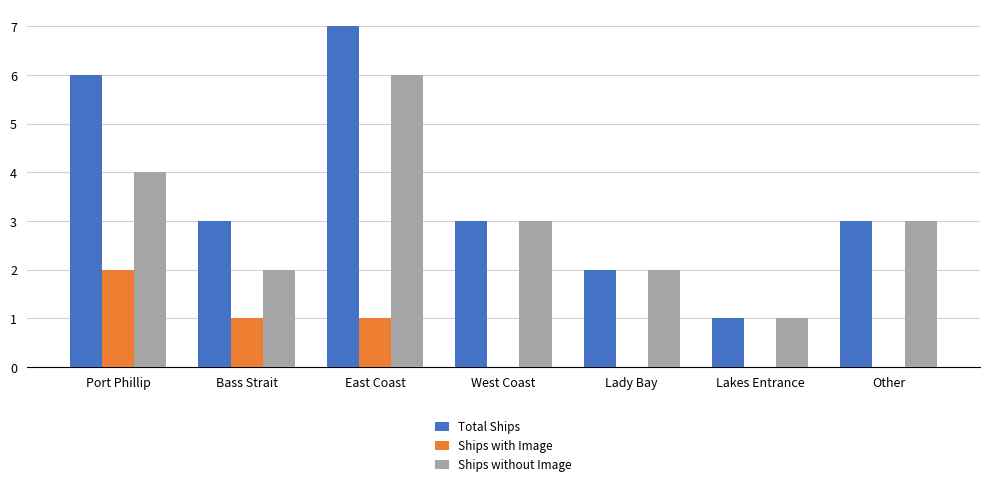

What is the spread (max minus min) of values at Lakes Entrance?

1